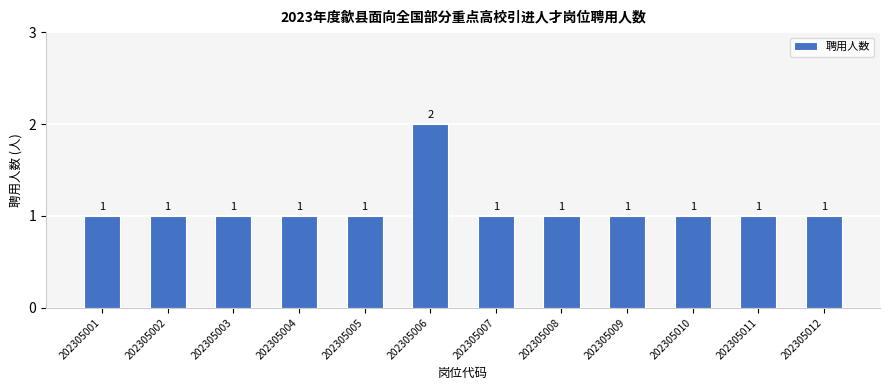

Approximately how many times larger is the value at 202305008 compared to 202305002?

1.0